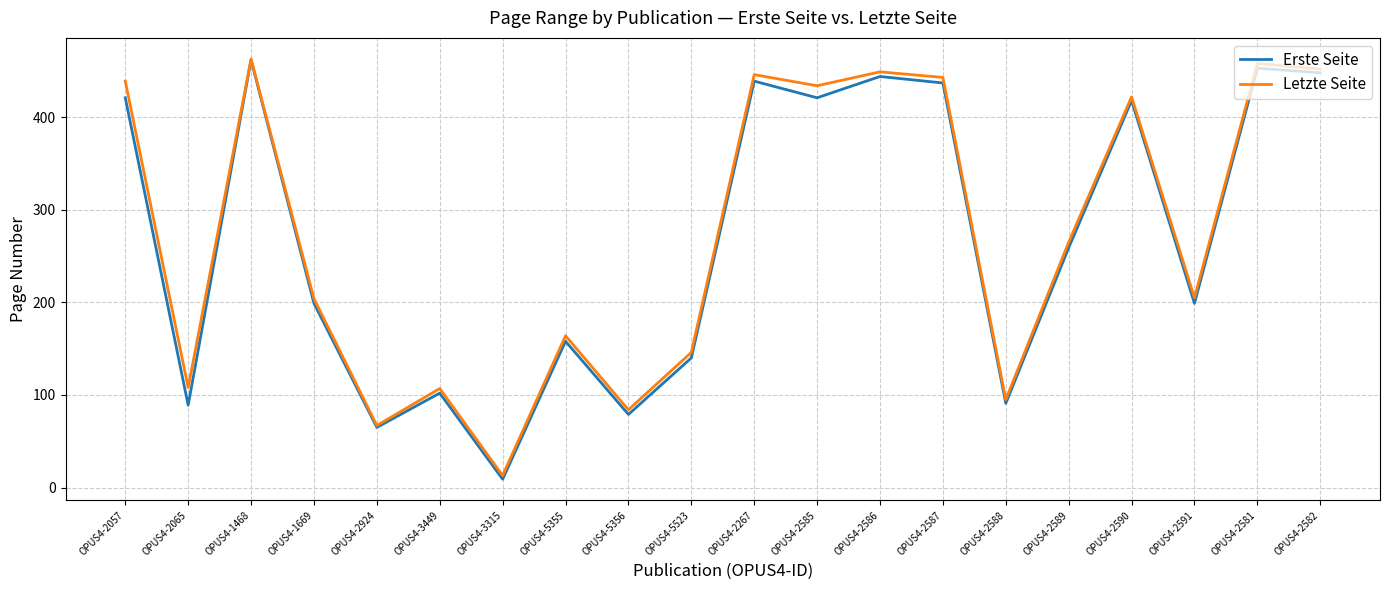

True or false: Letzte Seite has a value of 204 at OPUS4-1669.

True